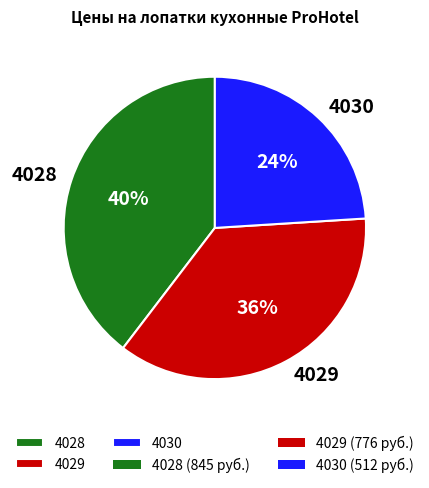

True or false: 4028 accounts for 32% of the total.

False